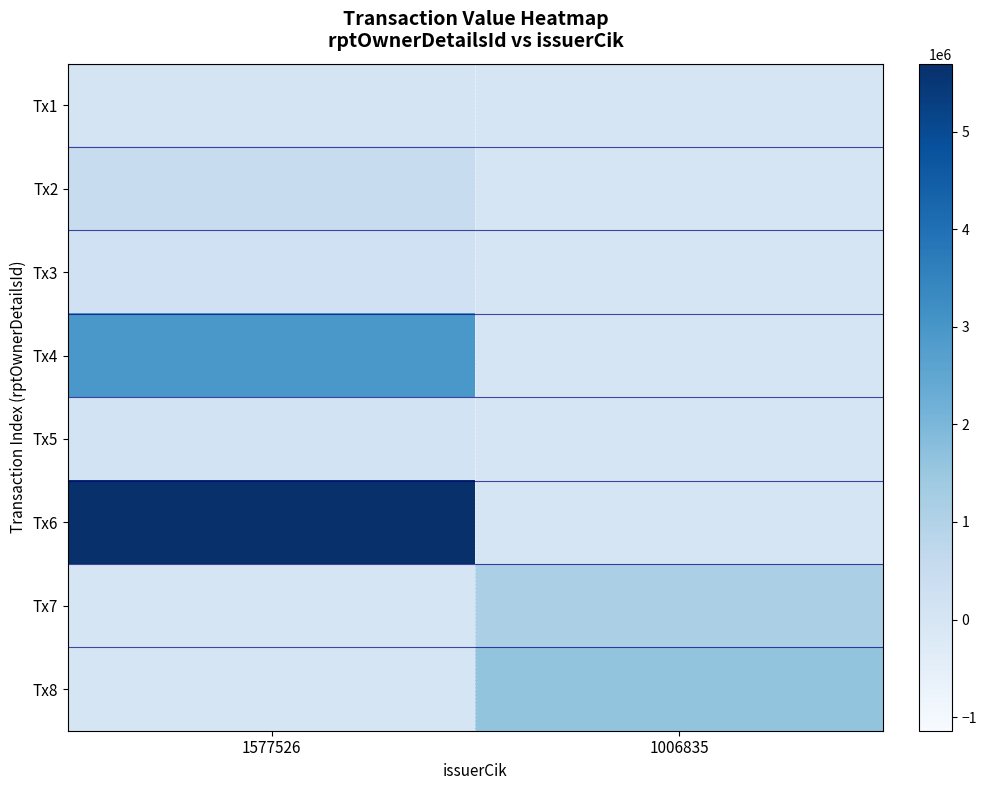

Which series has the widest spread of values?

Tx6